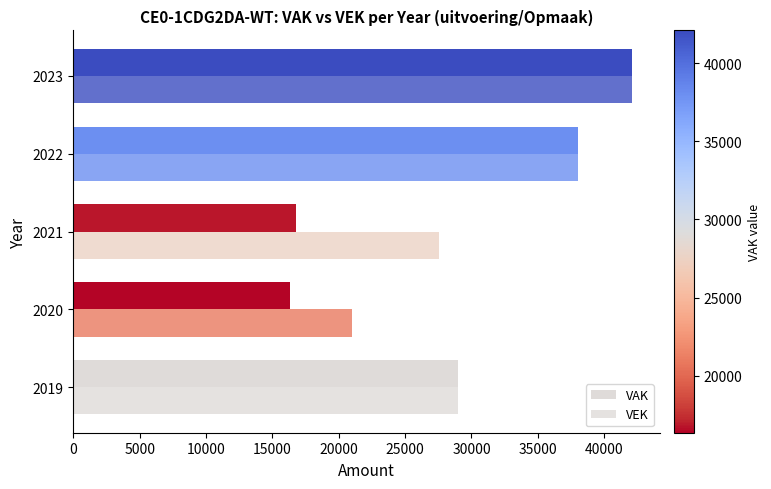

How many data points in VEK are less than 29000?

2